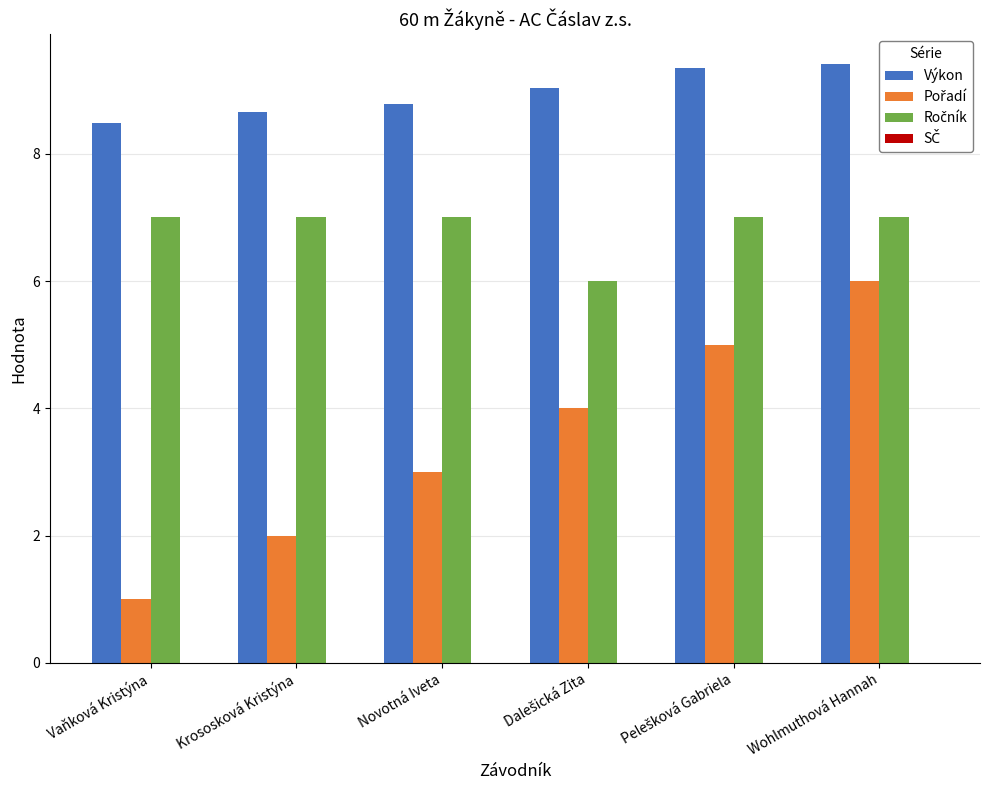

What is the lowest value of the Výkon series?

8.5